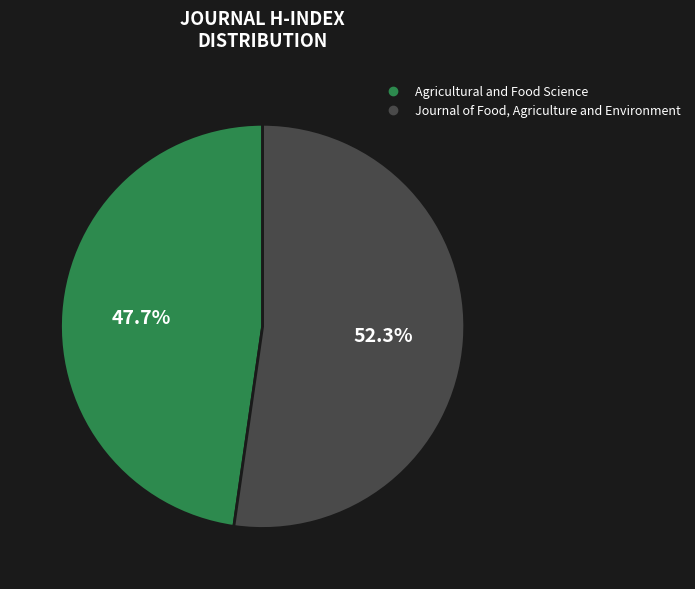

To the nearest percent, what is the average slice percentage?

50%